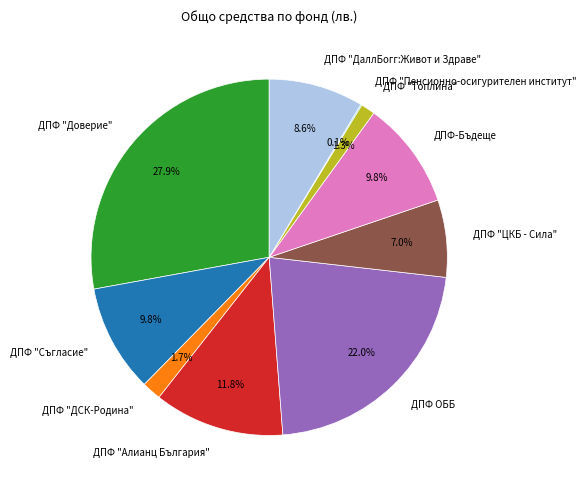

Which has a higher value, ДПФ "ДаллБогг:Живот и Здраве" or ДПФ-Бъдеще?

ДПФ-Бъдеще